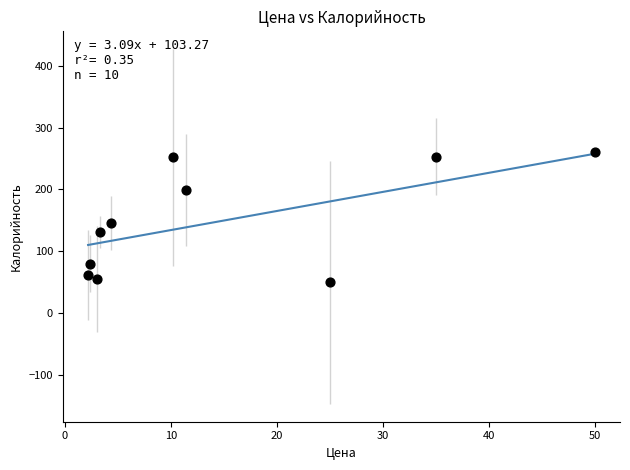

What Y value in the scatter plot is closest to 154?

146.1